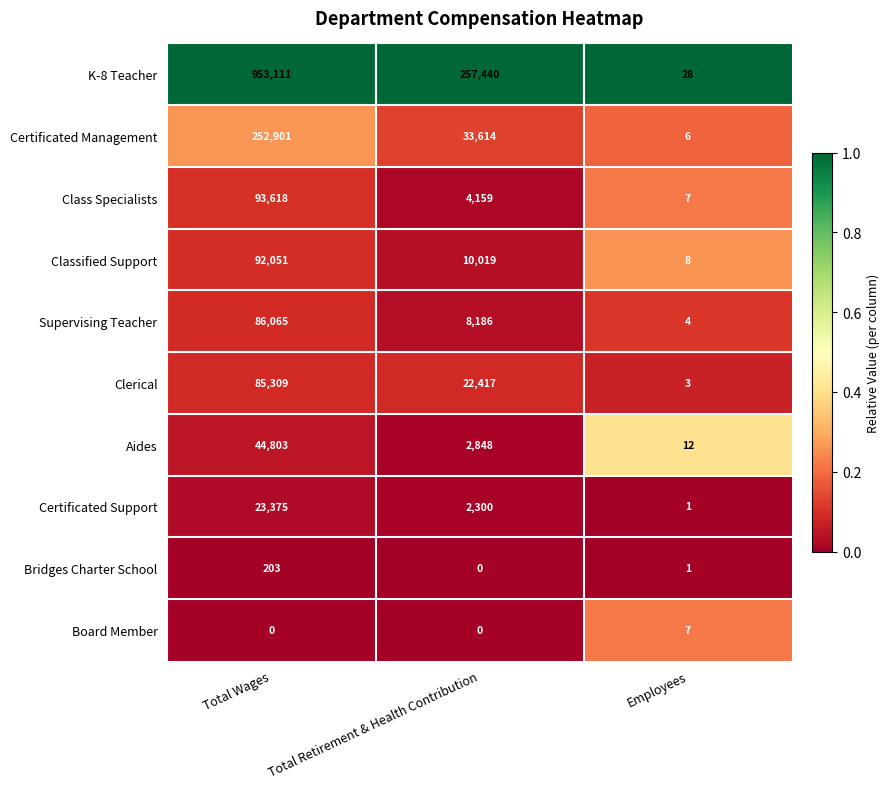

At which label does Certificated Support reach its minimum?

Employees